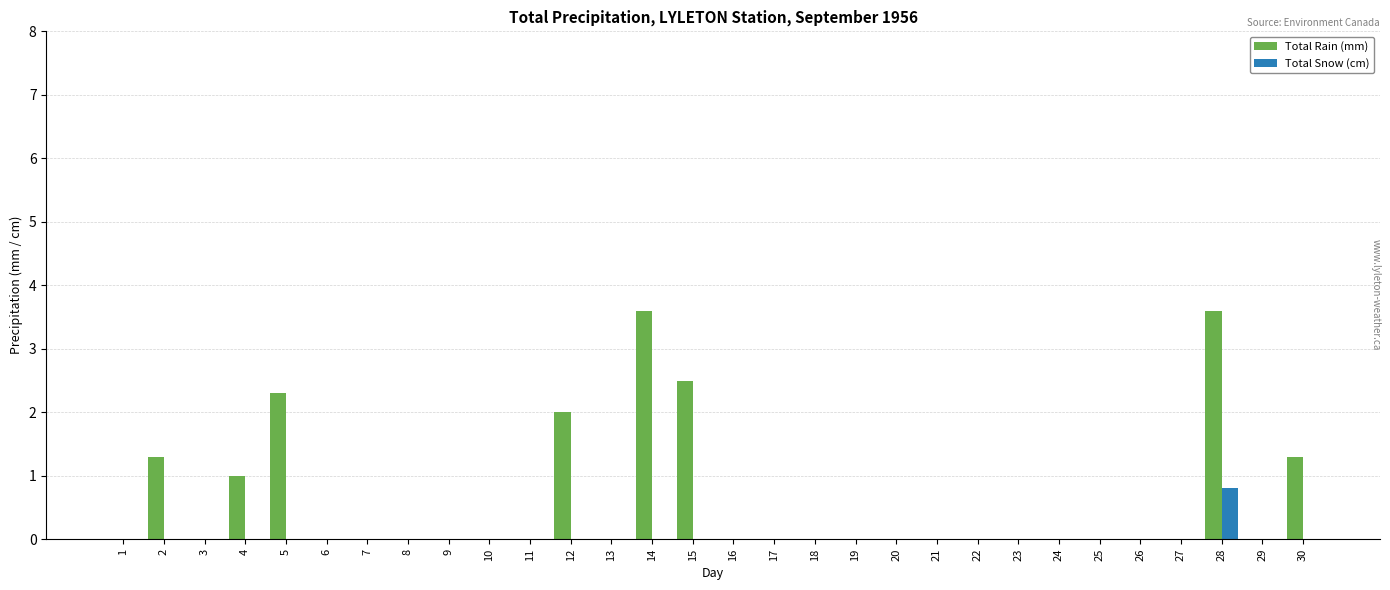

What is the sum of all Total Rain (mm) values?

17.6